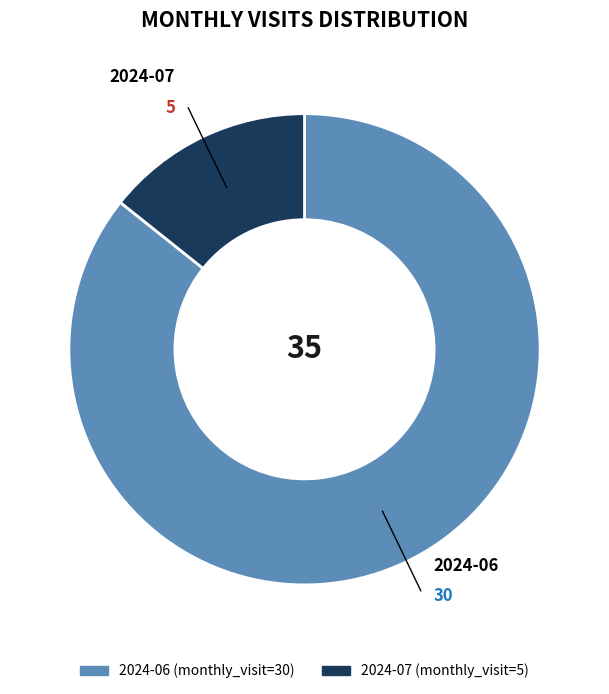

Which category has the biggest portion of the pie?

2024-06